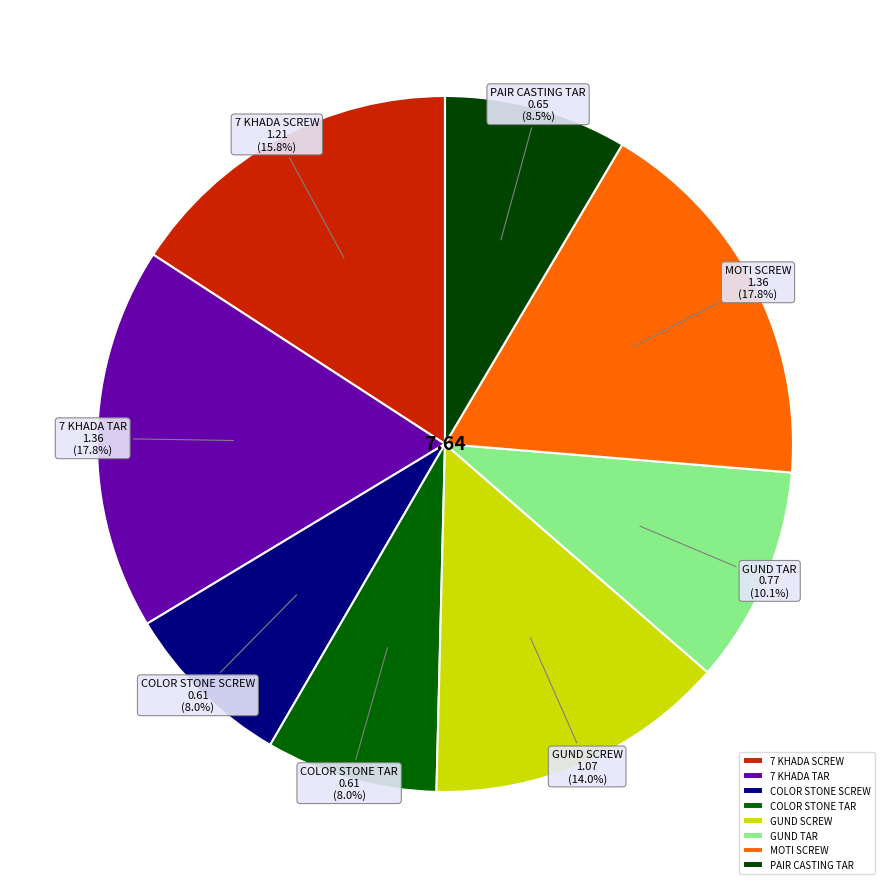

Between COLOR STONE TAR and GUND SCREW, which is larger?

GUND SCREW